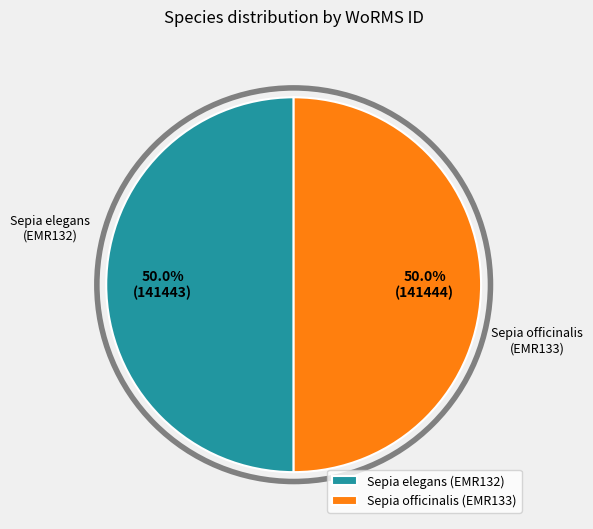

What is the ratio of the value at Sepia elegans (EMR132) to the value at Sepia officinalis (EMR133)?

1.0